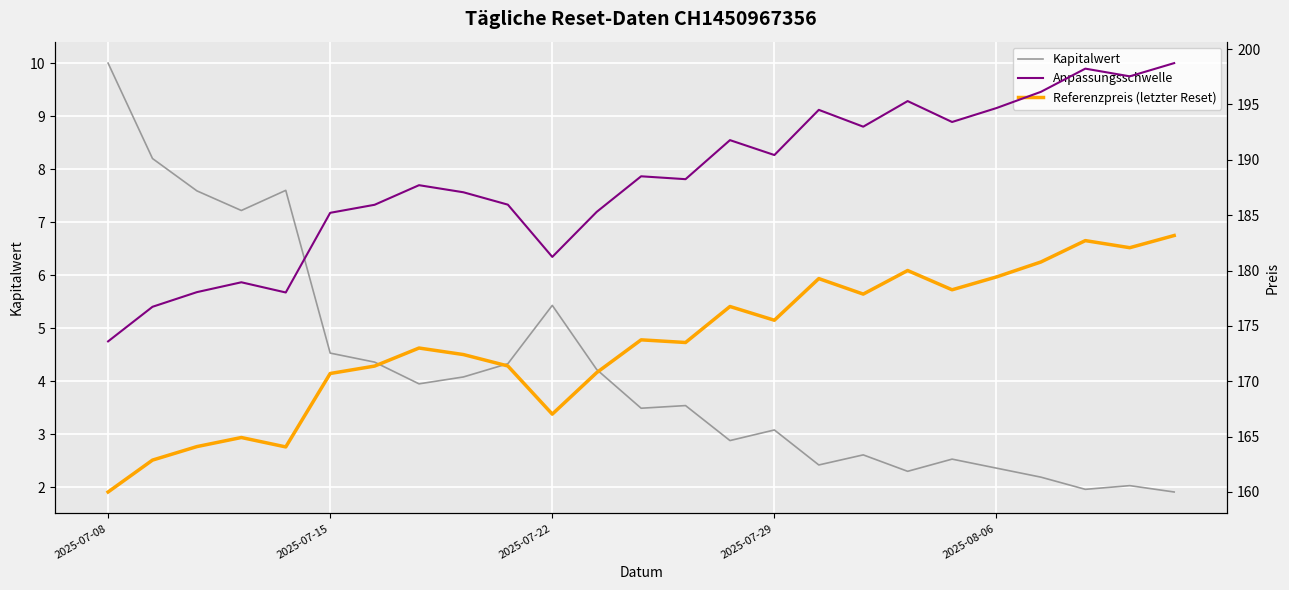

What are all the series names shown in the legend?

Kapitalwert, Anpassungsschwelle, Referenzpreis (letzter Reset)